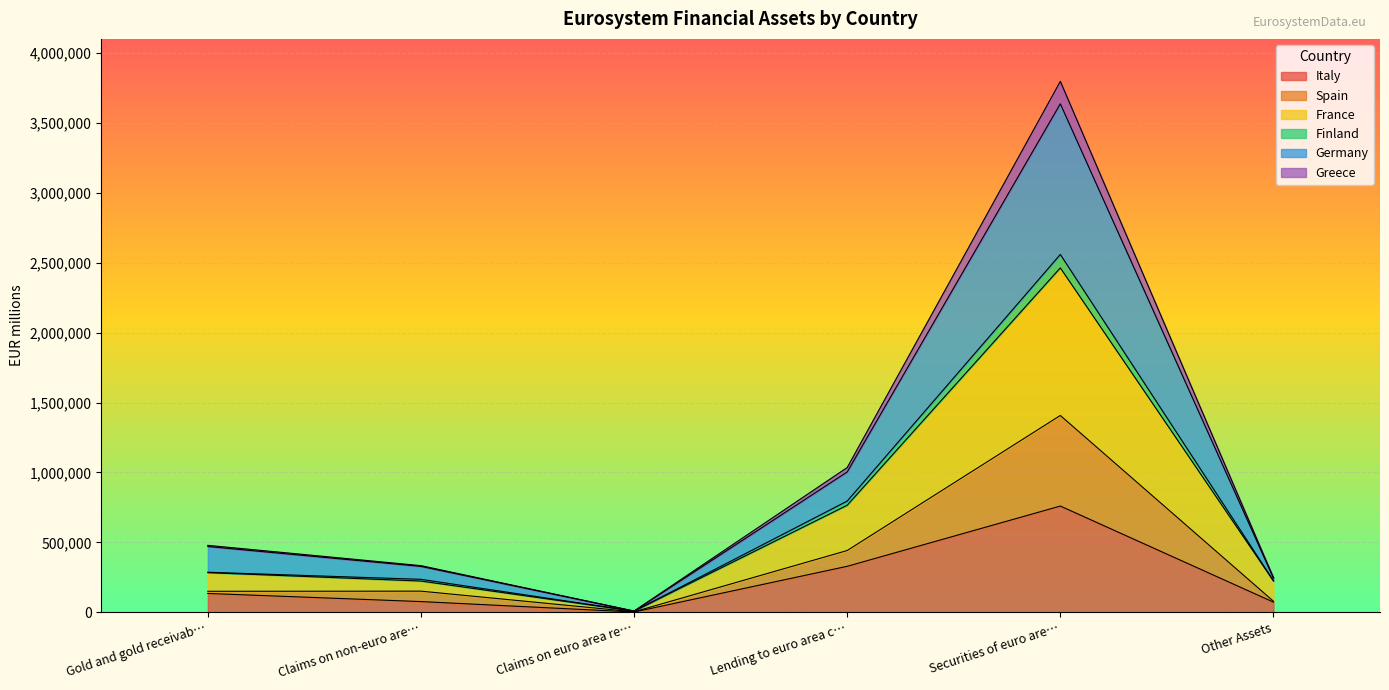

What is the difference between the maximum and second lowest values in the Italy series?

687214